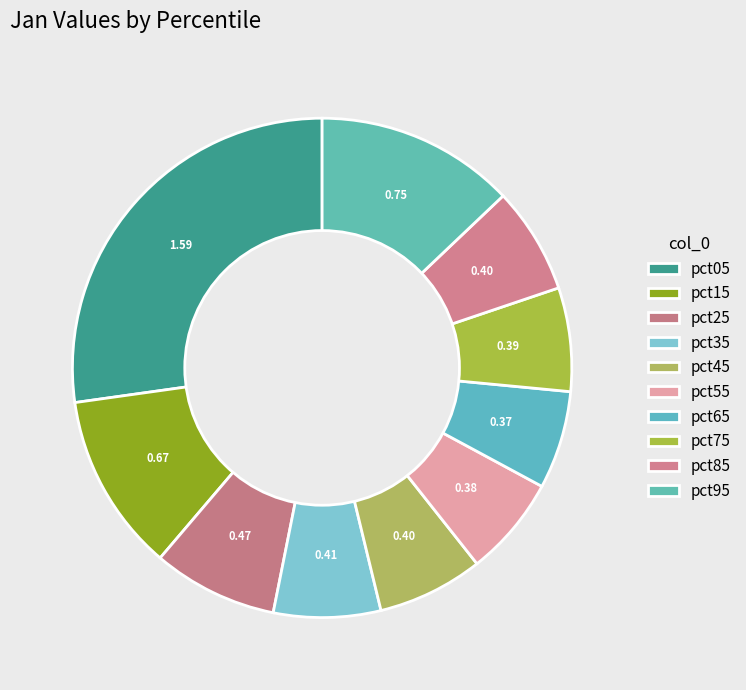

What is the change in value from pct05 to pct75?

-1.2